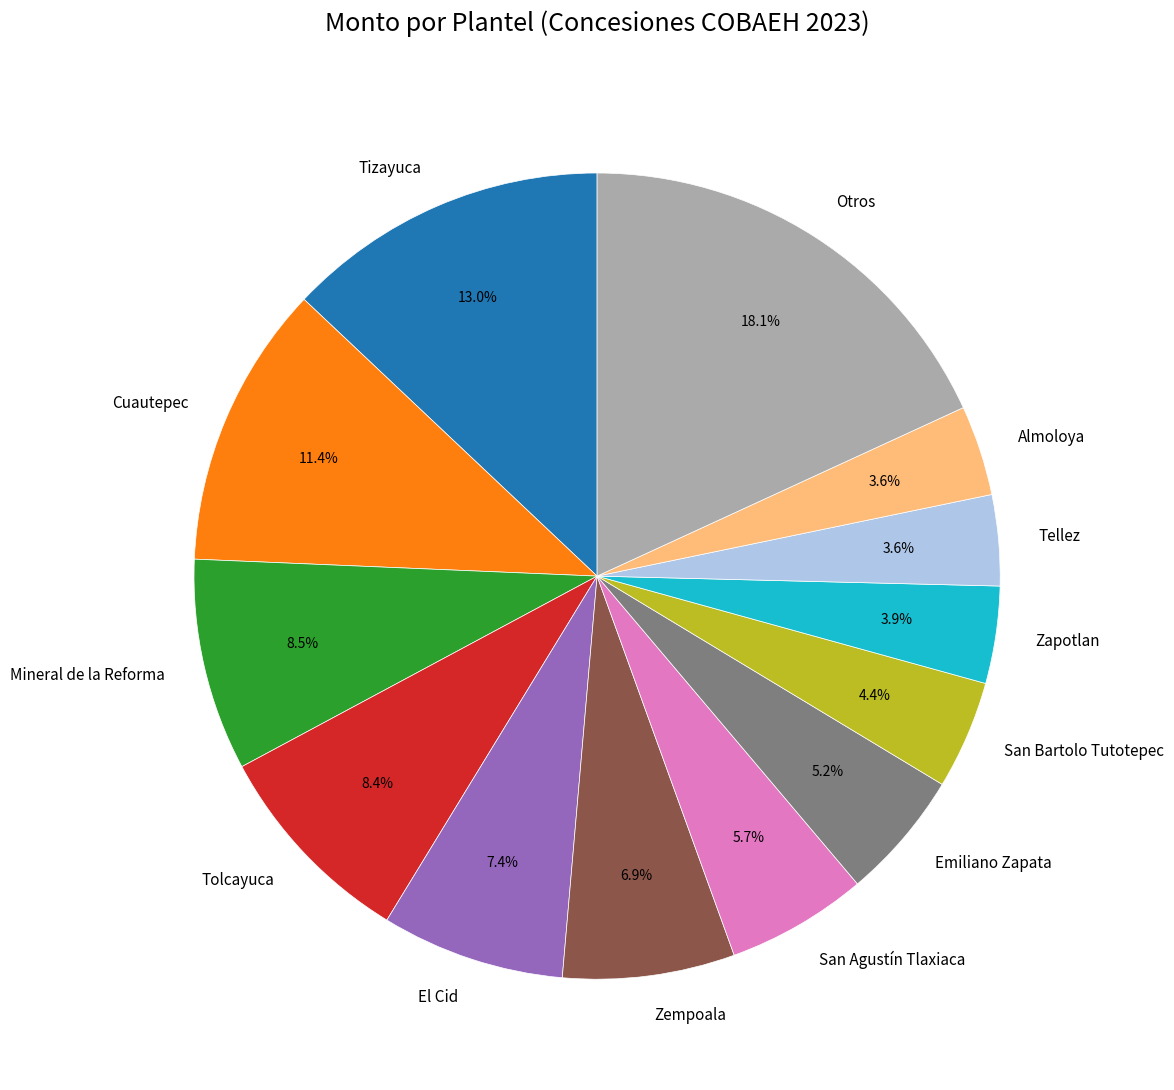

Combined, do San Bartolo Tutotepec and Zempoala account for over 50%?

No